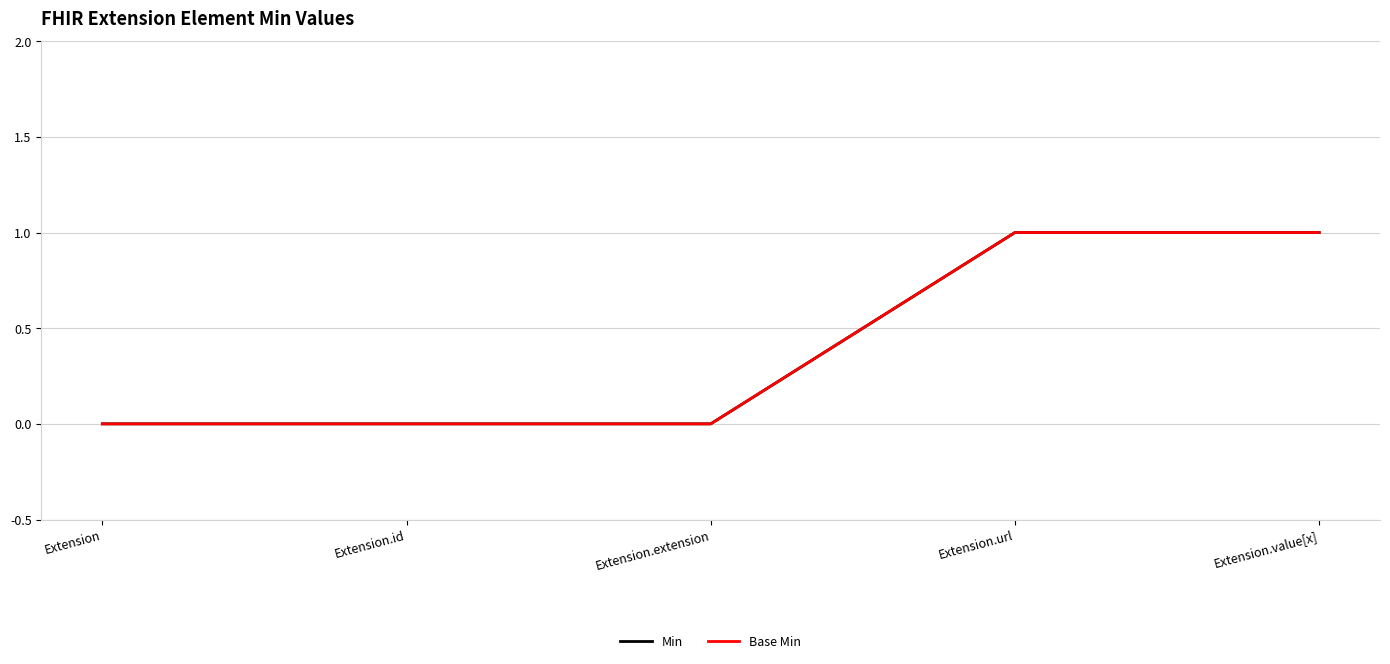

Is this an area chart (filled region under the line)?

No